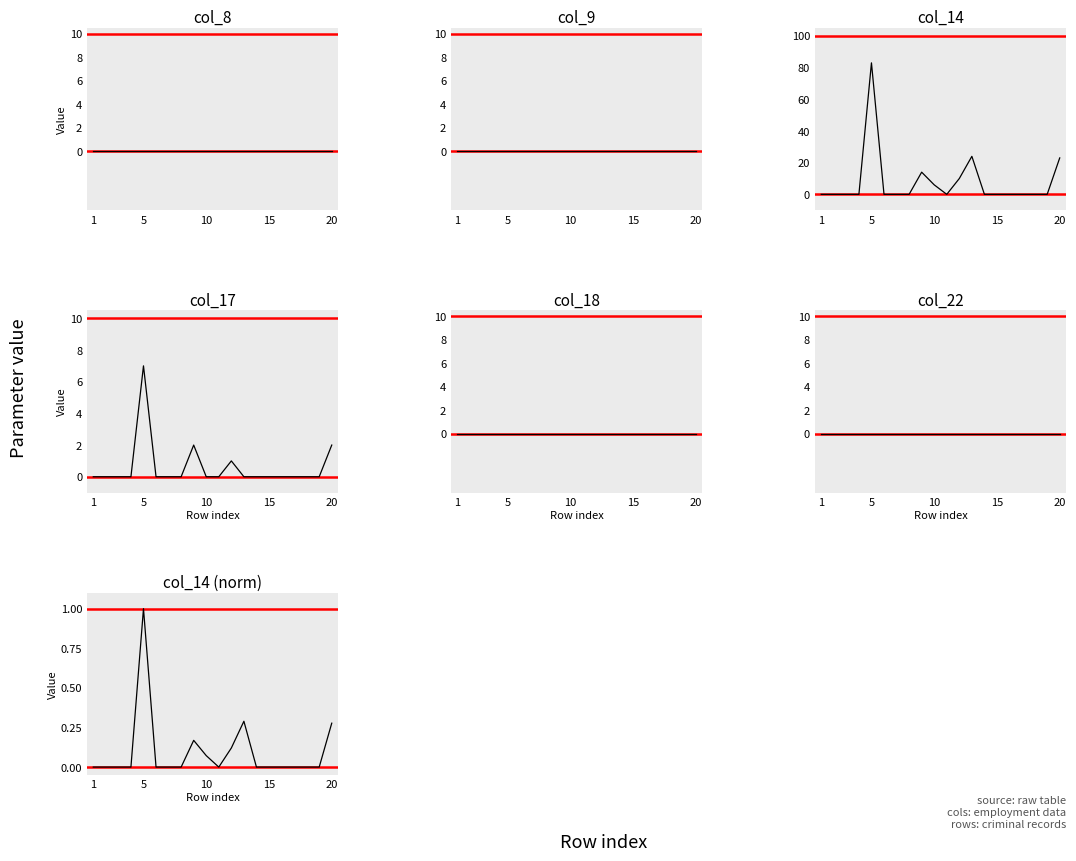

Is the value of col_18 at 11 greater than the value of col_14 at 17?

No